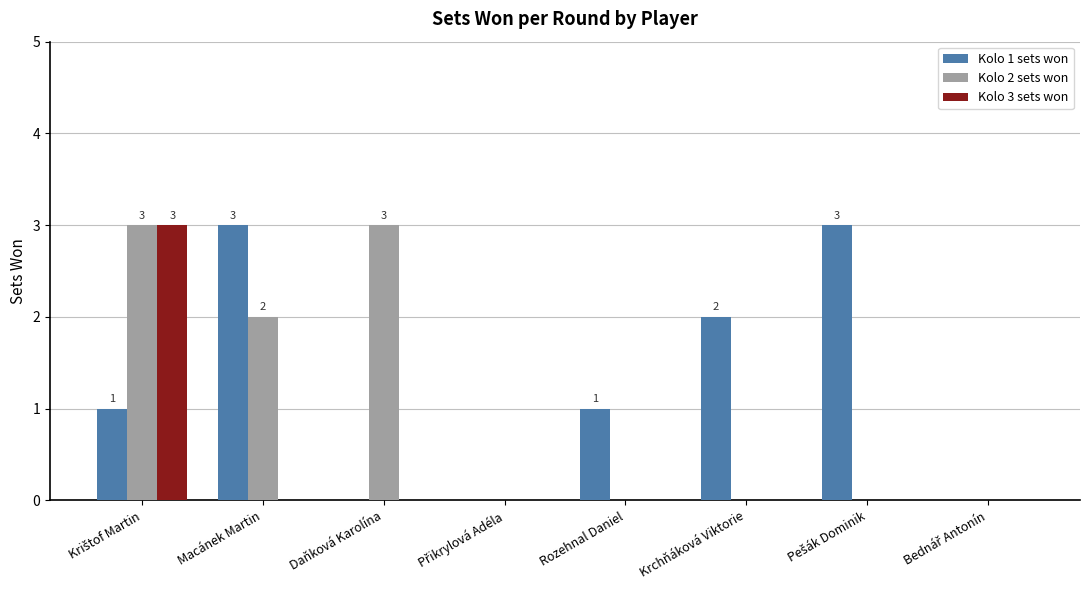

Count the Kolo 3 sets won values in the range 0 to 1.

7